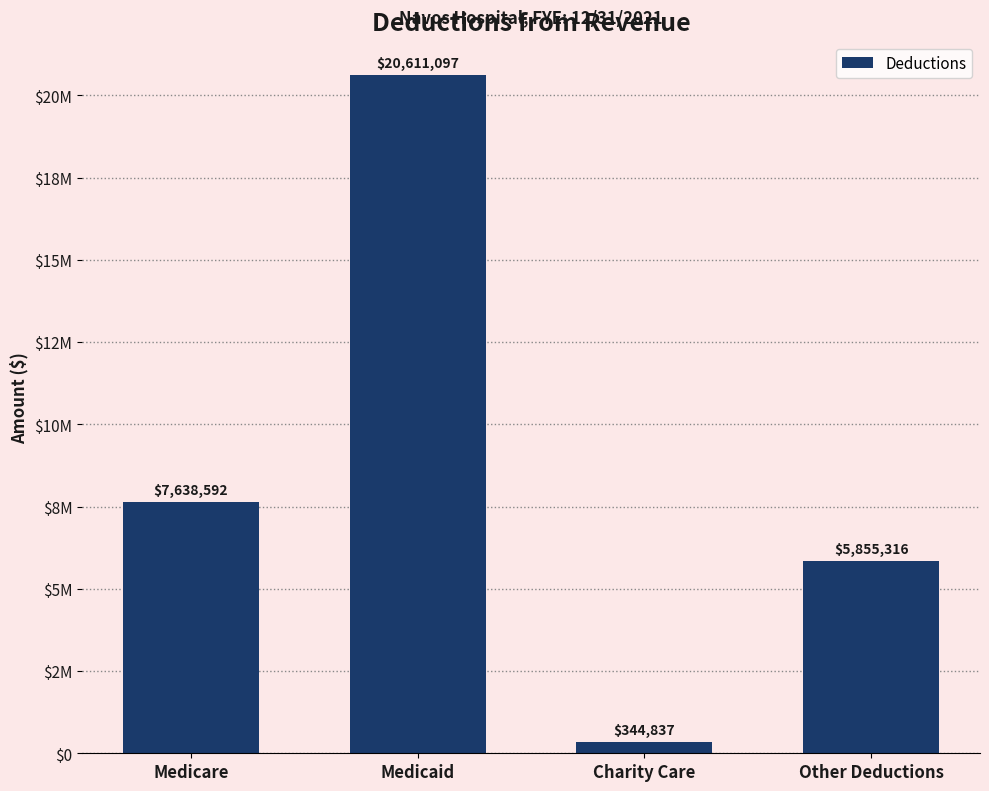

Does the chart contain any negative values?

No